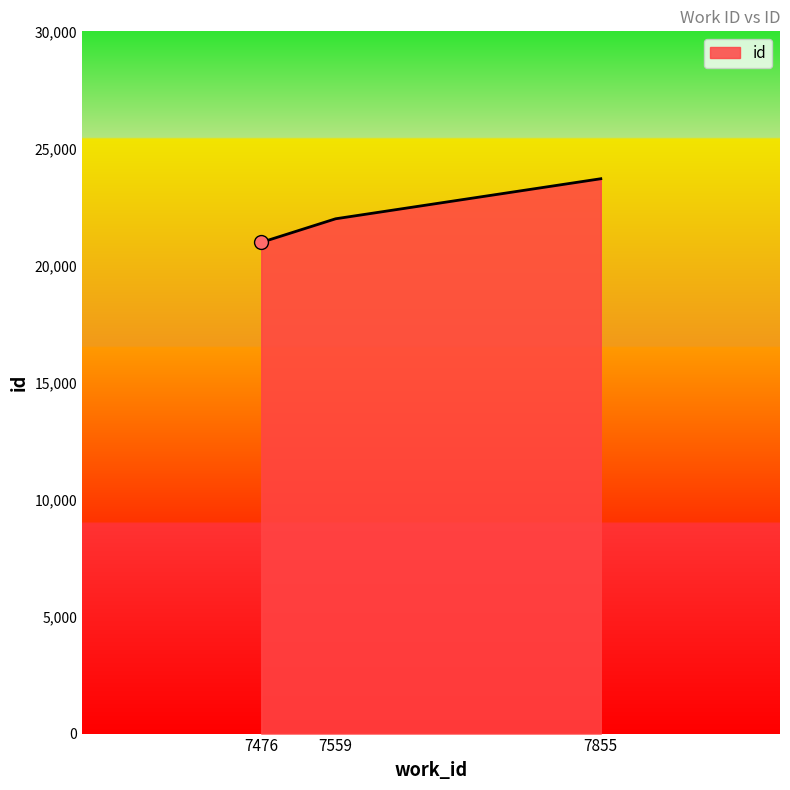

Between 7559 and 7855, which is larger?

7855